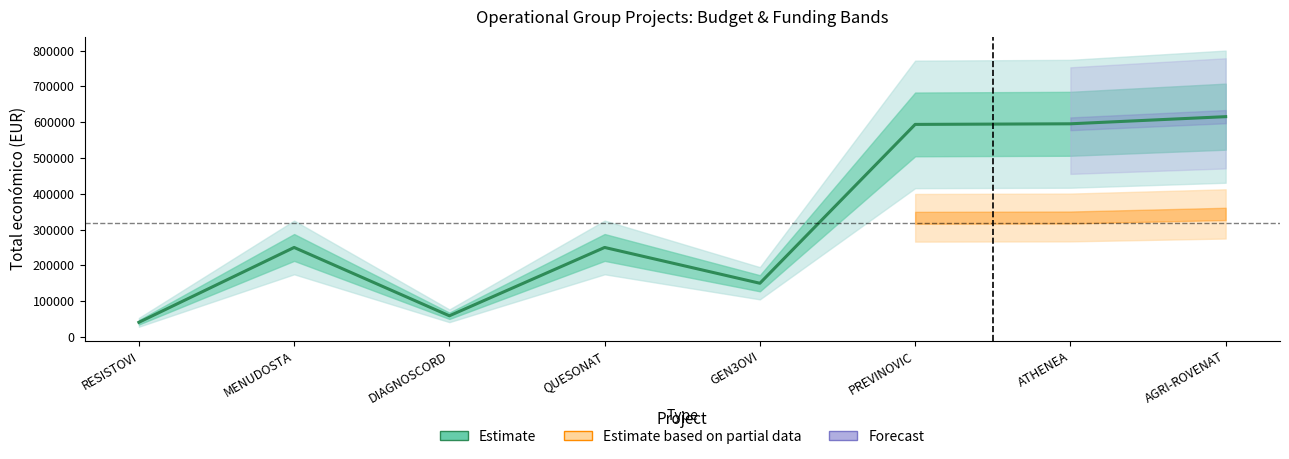

What is the label of the 4th point from the right?

GEN3OVI